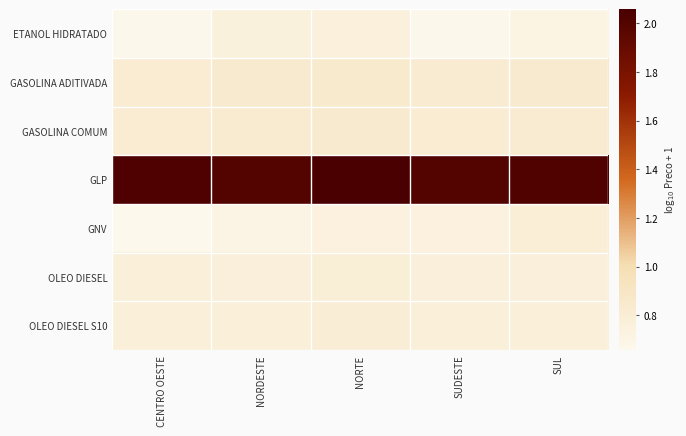

Reading left to right, extract all data points from this chart.

ETANOL HIDRATADO: CENTRO OESTE=0.7	NORDESTE=0.7	NORTE=0.8	SUDESTE=0.7	SUL=0.7
GASOLINA ADITIVADA: CENTRO OESTE=0.8	NORDESTE=0.8	NORTE=0.8	SUDESTE=0.8	SUL=0.8
GASOLINA COMUM: CENTRO OESTE=0.8	NORDESTE=0.8	NORTE=0.8	SUDESTE=0.8	SUL=0.8
GLP: CENTRO OESTE=2.0	NORDESTE=2.0	NORTE=2.1	SUDESTE=2.0	SUL=2.0
GNV: CENTRO OESTE=0.7	NORDESTE=0.7	NORTE=0.7	SUDESTE=0.7	SUL=0.8
OLEO DIESEL: CENTRO OESTE=0.8	NORDESTE=0.8	NORTE=0.8	SUDESTE=0.8	SUL=0.8
OLEO DIESEL S10: CENTRO OESTE=0.8	NORDESTE=0.8	NORTE=0.8	SUDESTE=0.8	SUL=0.8